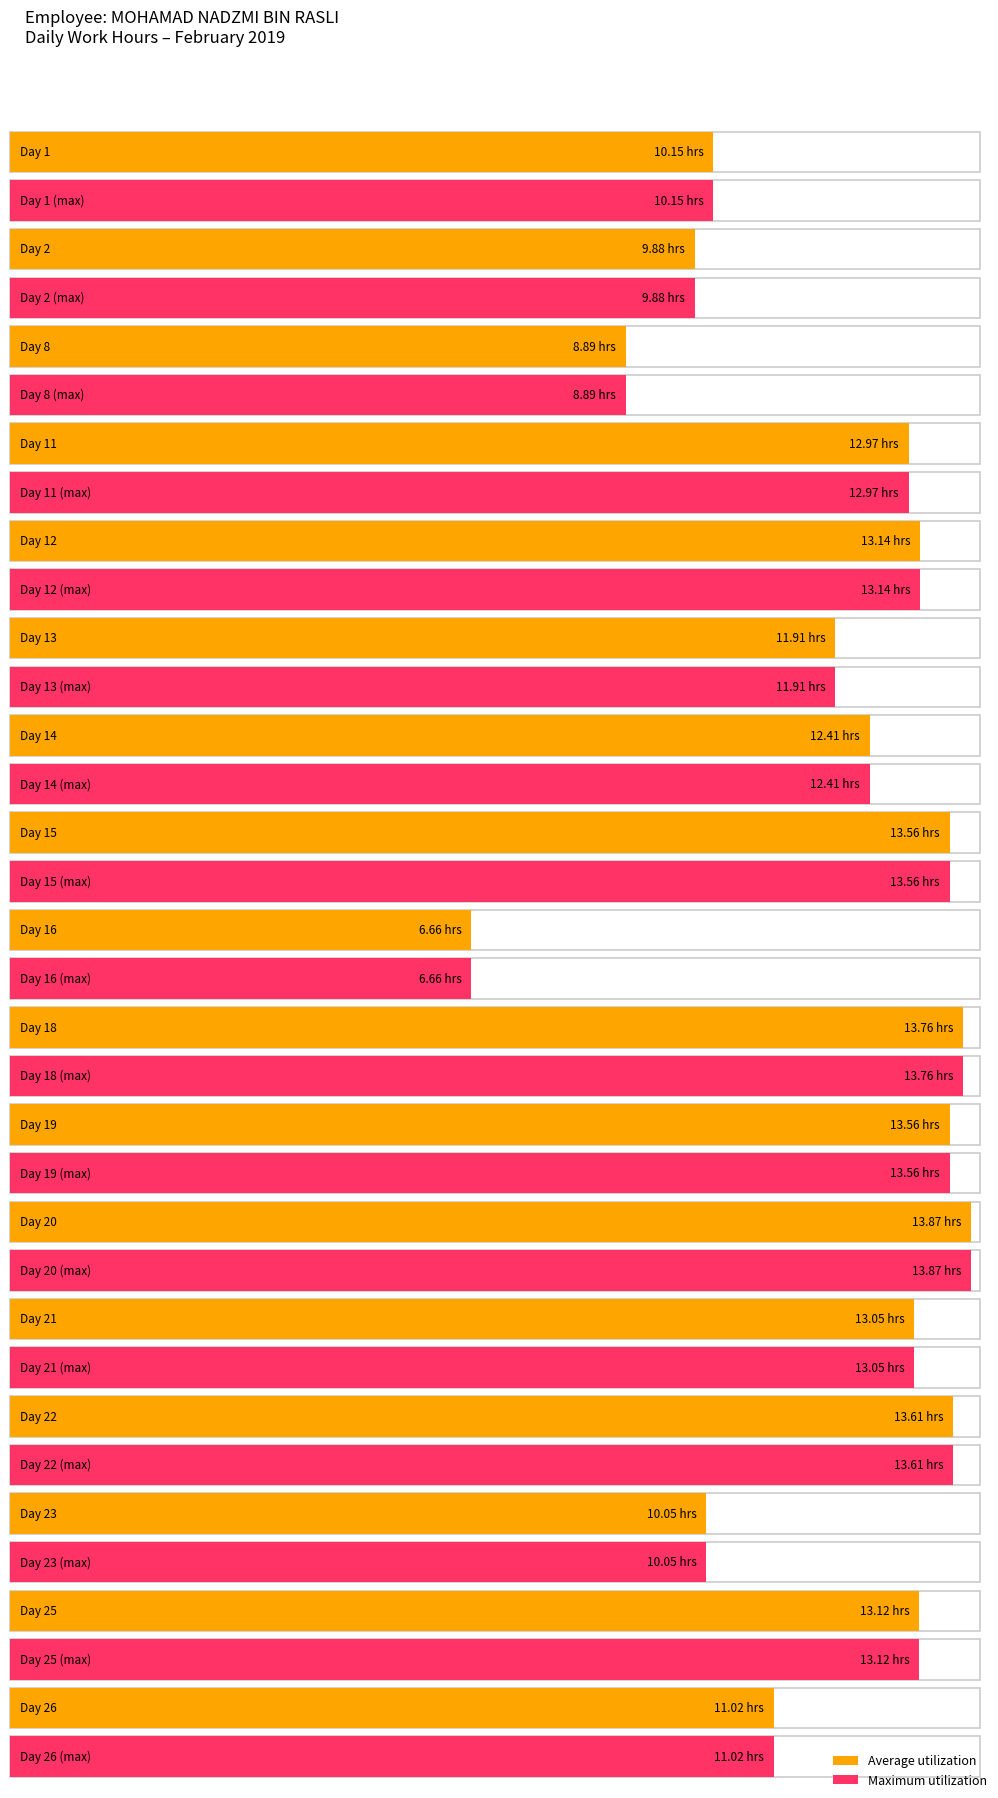

Reading right to left, list all the values displayed in this chart.

Average utilization: 11.0	13.1	10.1	13.6	13.1	13.9	13.6	13.8	6.7	13.6	12.4	11.9	13.1	13.0	8.9	9.9	10.2
Maximum utilization: 11.0	13.1	10.1	13.6	13.1	13.9	13.6	13.8	6.7	13.6	12.4	11.9	13.1	13.0	8.9	9.9	10.2